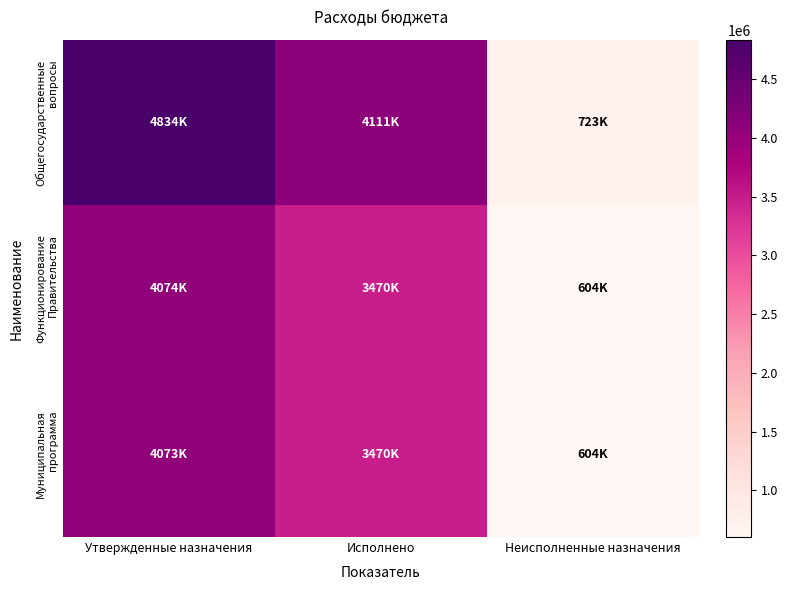

Rank the series at Утвержденные назначения from lowest to highest value.

Муниципальная программа, Функционирование Правительства, Общегосударственные вопросы